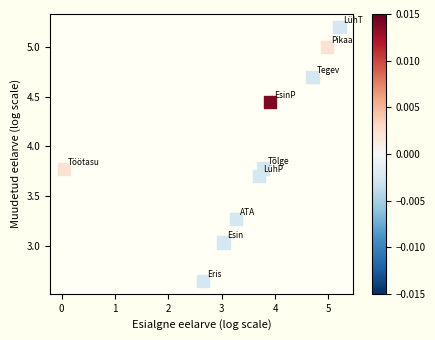

What is the range of X values (max minus min)?

5.2